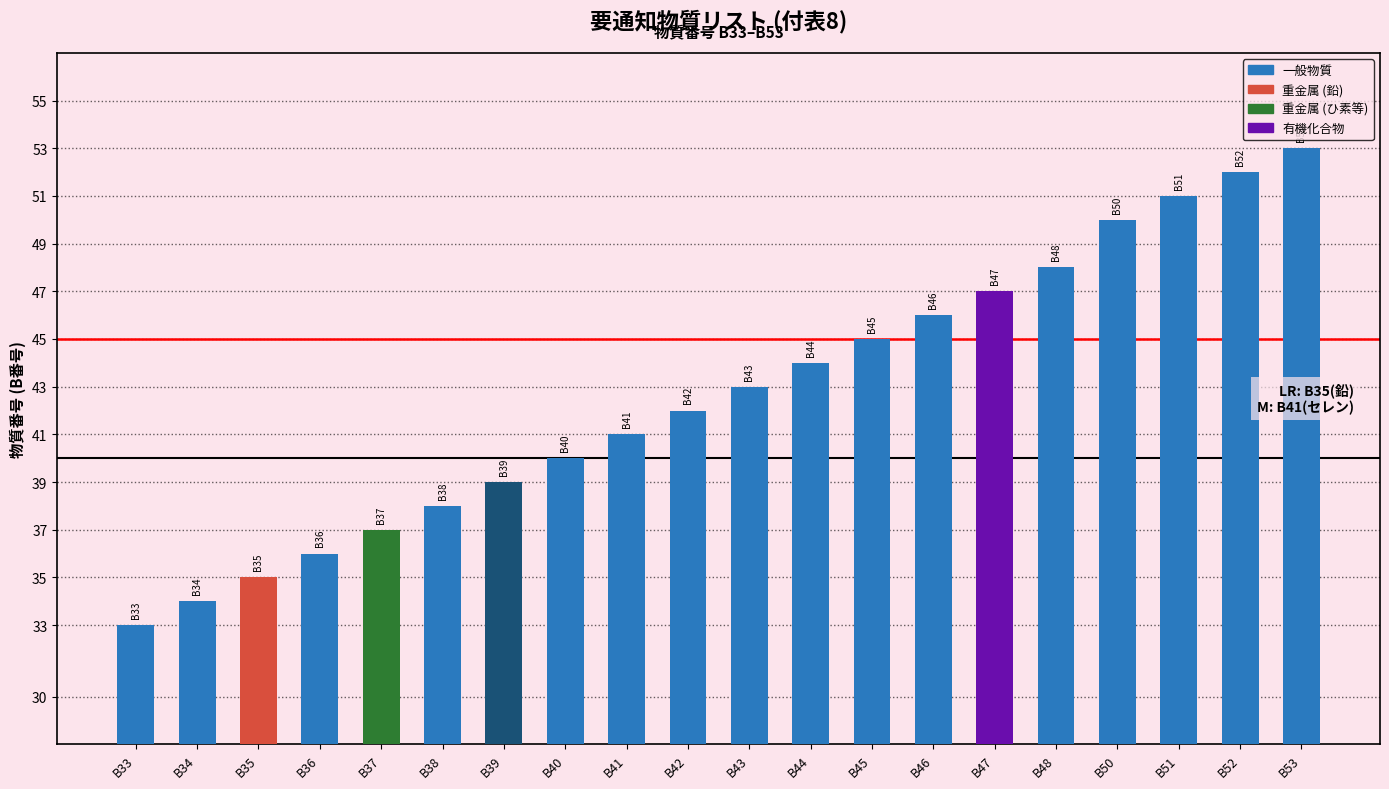

What is the sum of the values at B41 and B43?

84